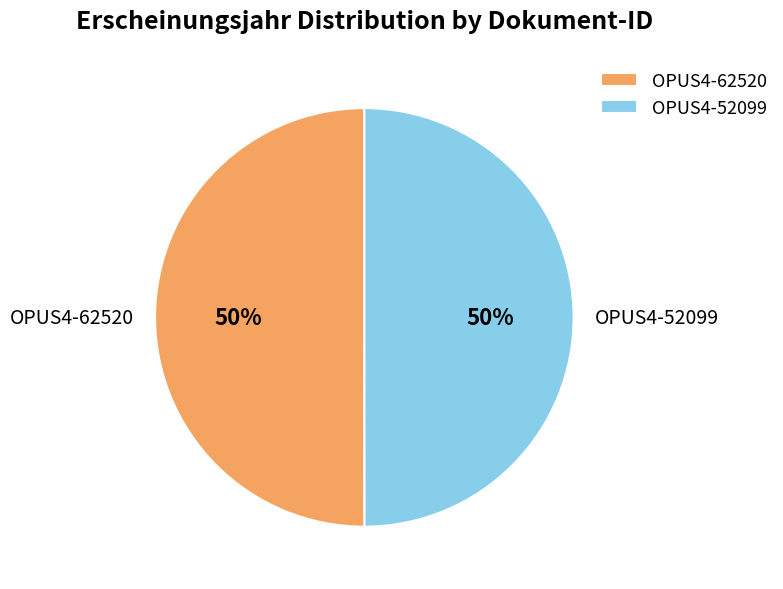

What is the ratio of the value at OPUS4-62520 to the value at OPUS4-52099?

1.0